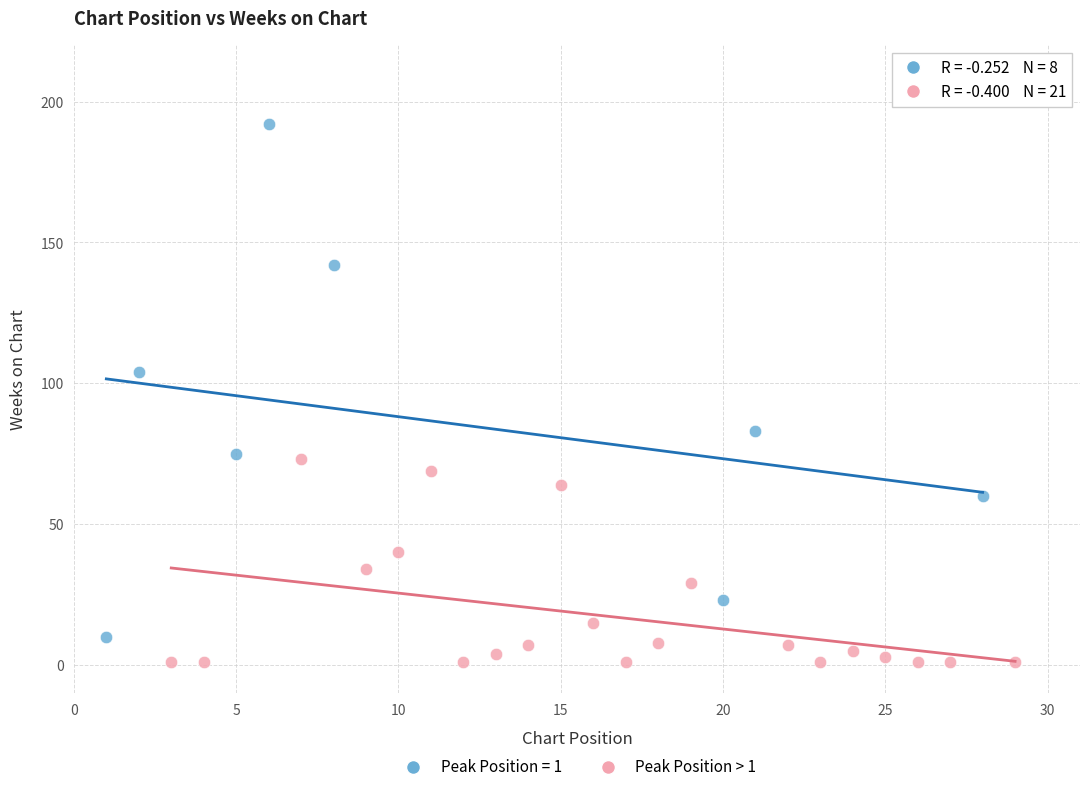

Which series contains the highest Y value?

Peak Position = 1